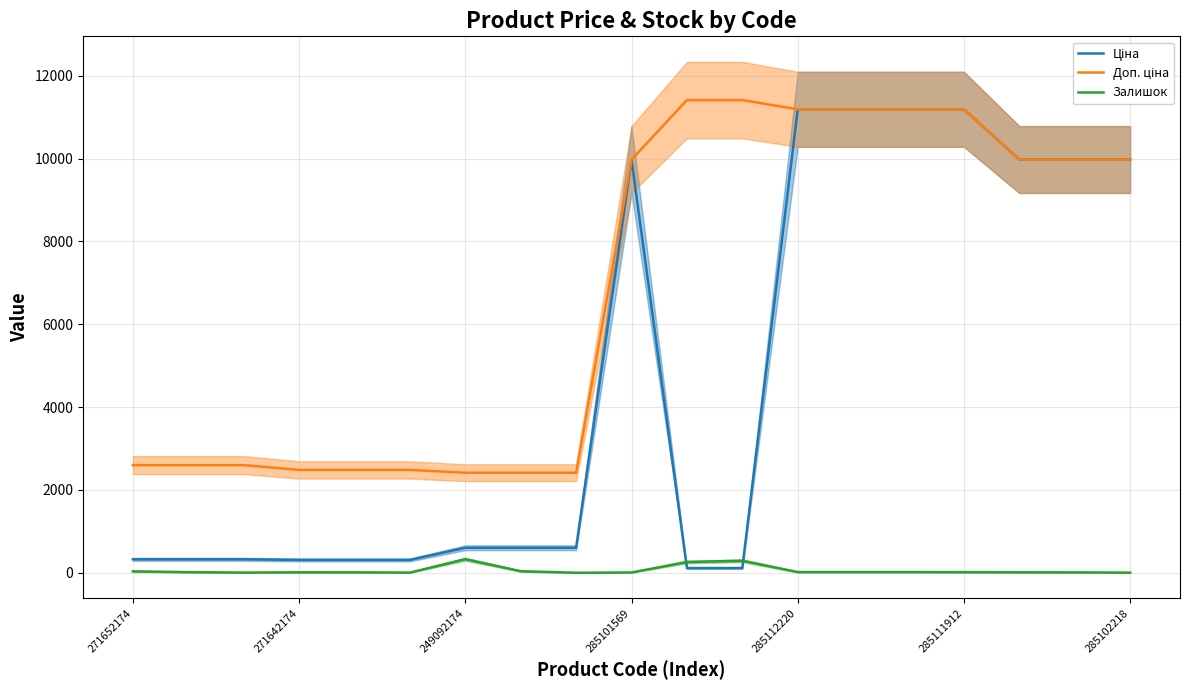

The value of Ціна at 285111912 is 11188.2. True or false?

True